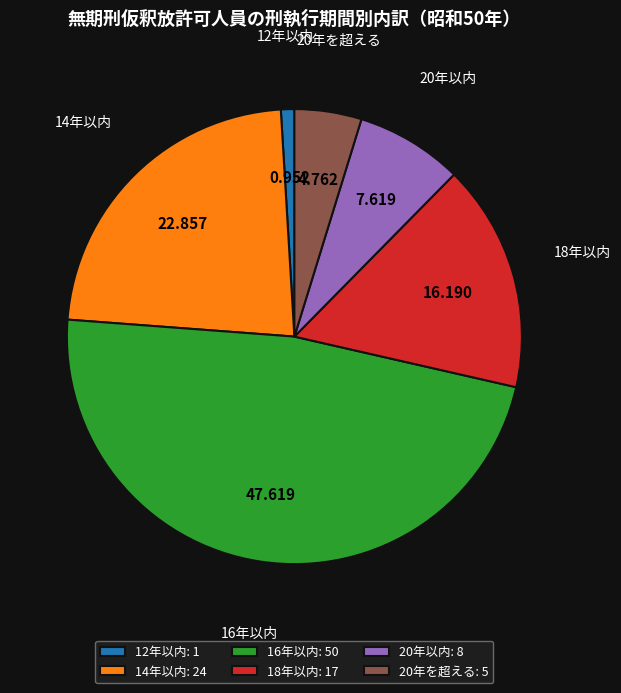

Is there a majority slice in this chart?

No